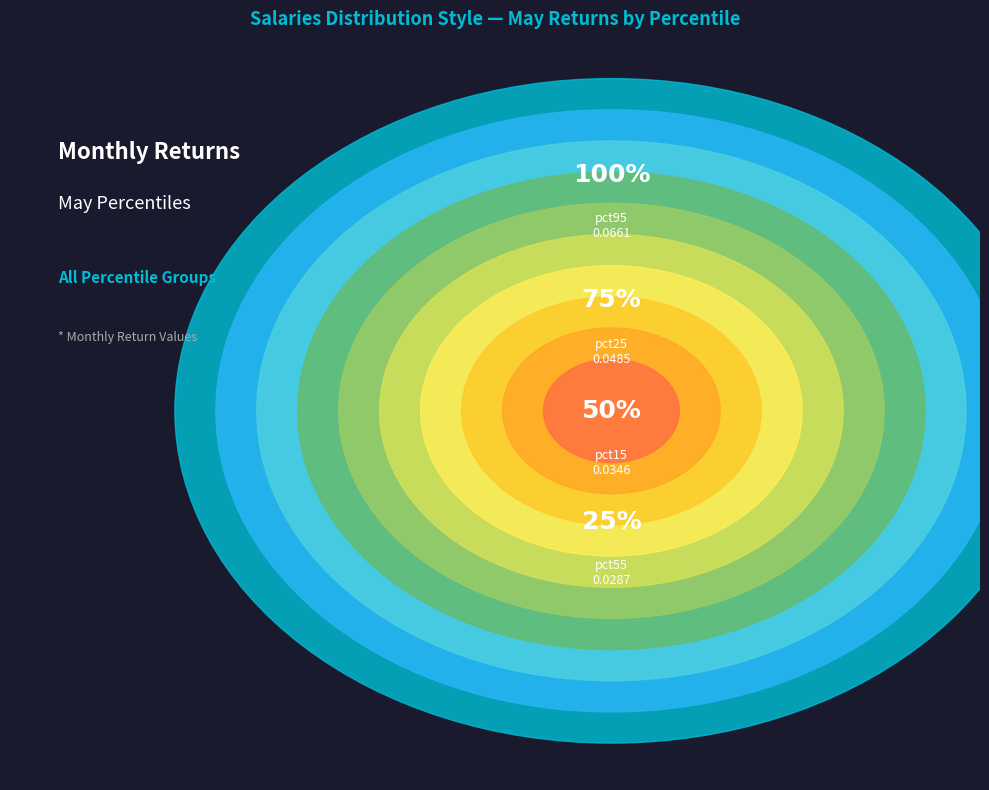

To the nearest percent, what is the average slice percentage?

10%